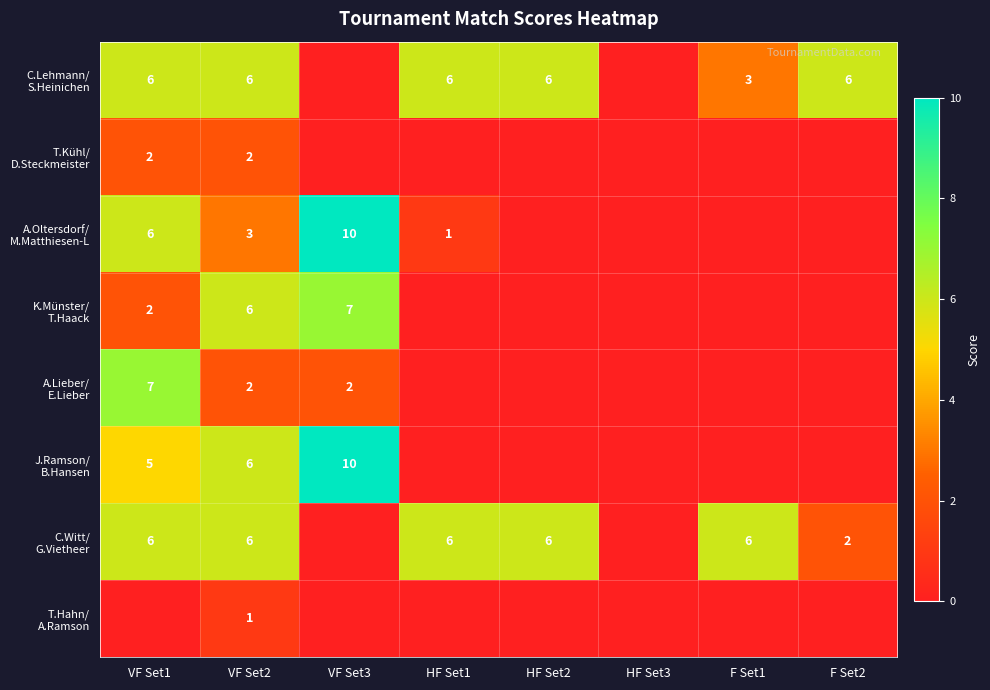

What is the maximum value for C.Witt/ G.Vietheer?

6